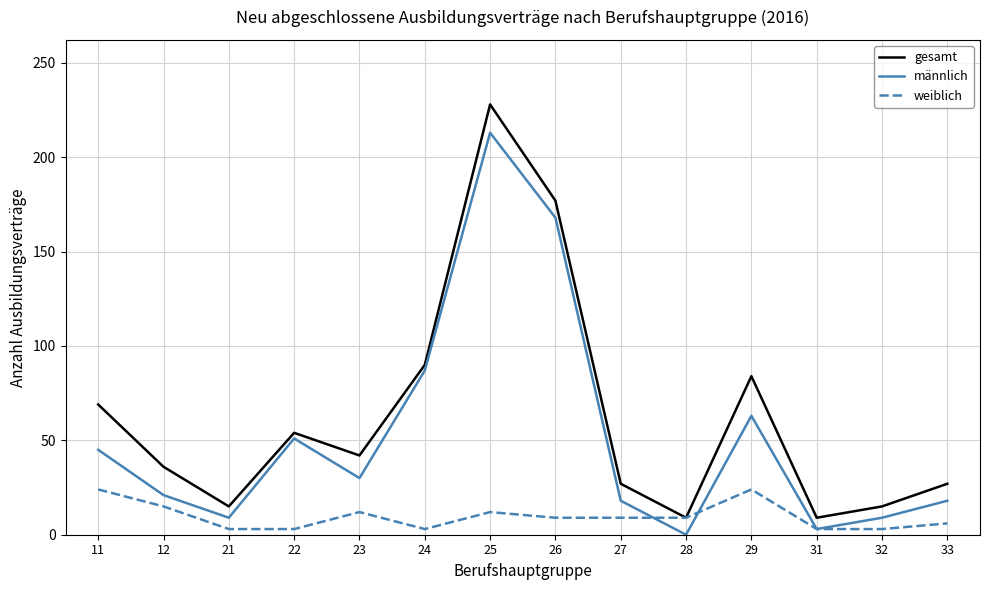

Rank the series by their average value, from highest to lowest.

gesamt, männlich, weiblich